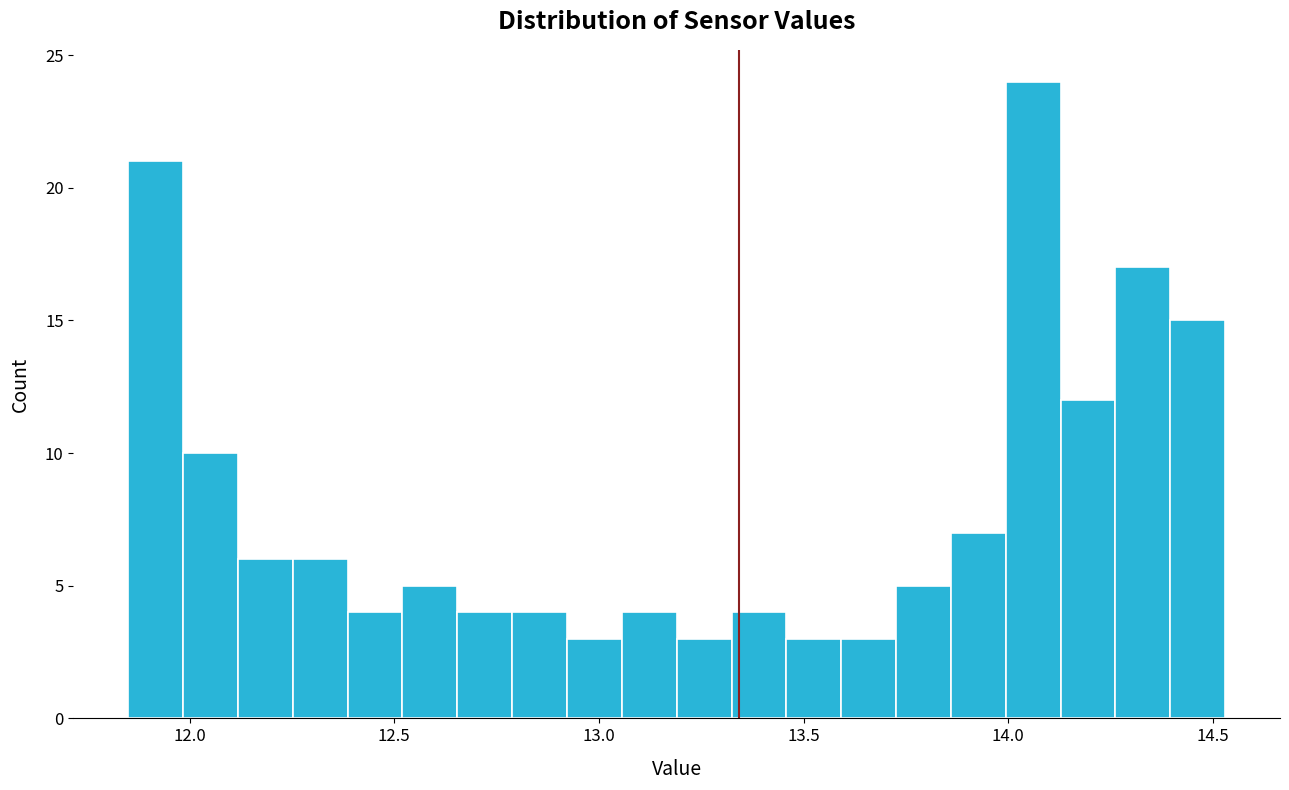

Read against the x-axis, roughly where is the centre of the tallest bar?

14.05